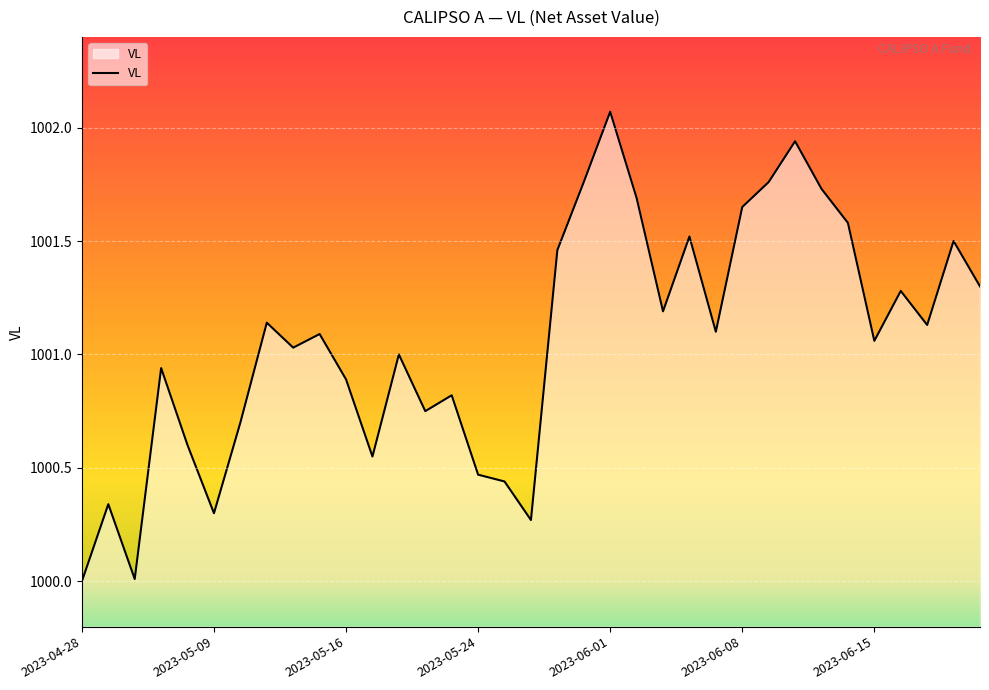

How many interior local peaks (higher than both neighbors) does the data have?

11